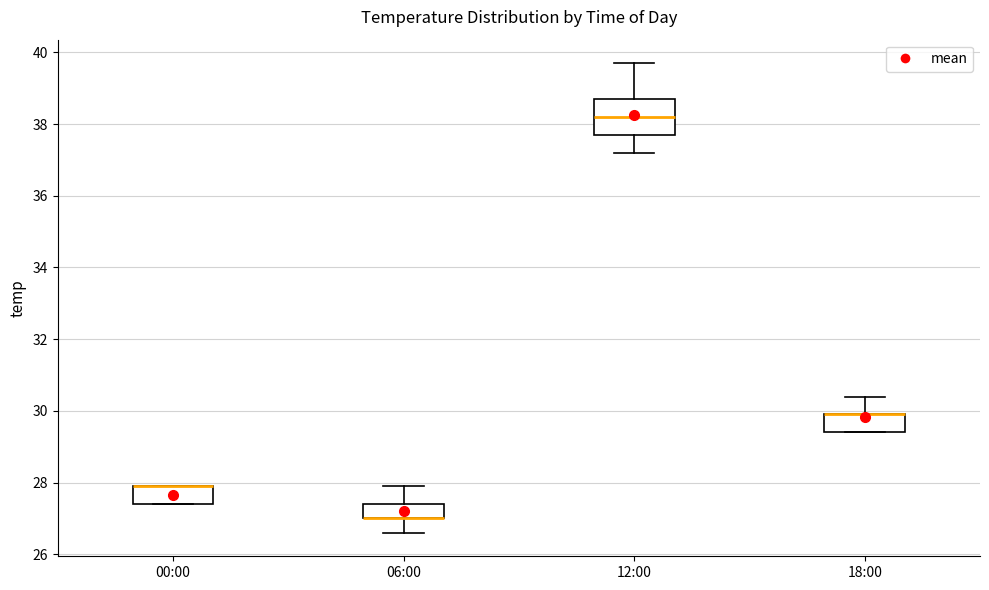

Reading left to right, transcribe this box plot: for each box, give where its median line is, the range the box spans, and where its two whiskers end, as read against the y-axis. The values are not printed on the chart, so give them approximately, as read against the axis.

00:00: median 28.0 (drawn on the box's upper edge), box 27.4 to 28.0, whiskers 27.4 to 28.0
06:00: median 27.0 (drawn on the box's lower edge), box 27.0 to 27.4, whiskers 26.6 to 28.0
12:00: median 38.2, box 37.8 to 38.8, whiskers 37.2 to 39.8
18:00: median 30.0 (drawn on the box's upper edge), box 29.4 to 30.0, whiskers 29.4 to 30.4